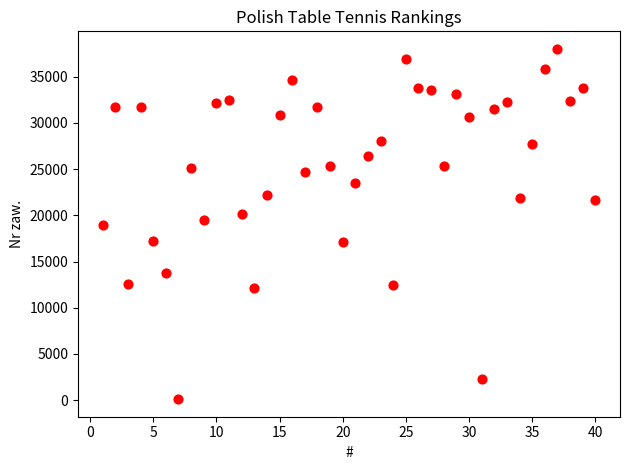

What is the range of X values (max minus min)?

39